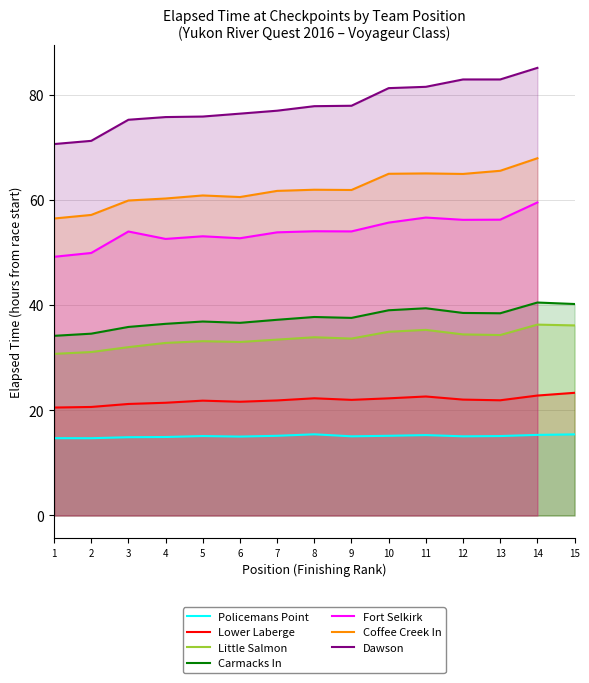

Which category has the lowest value across all series?

2